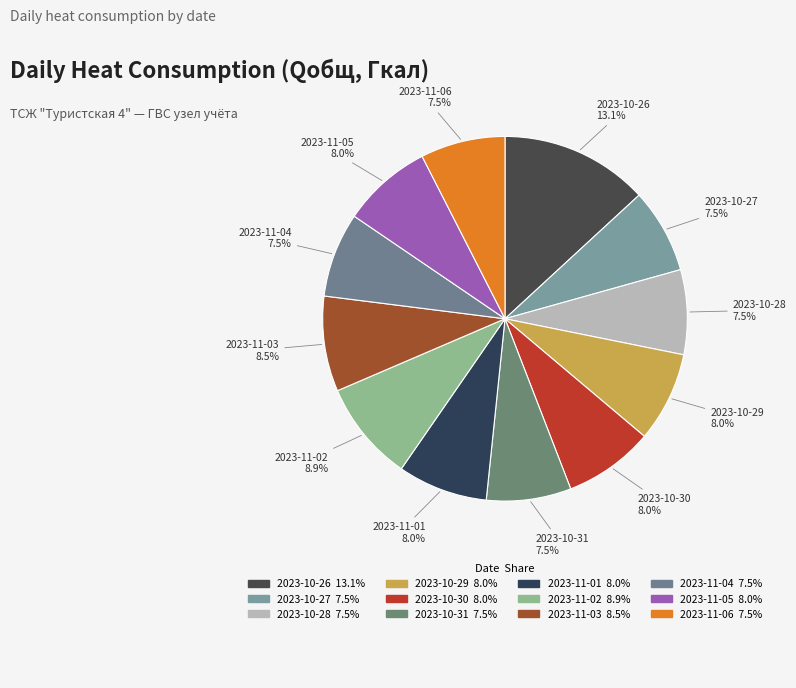

Between 2023-11-03 and 2023-10-26, which is larger?

2023-10-26